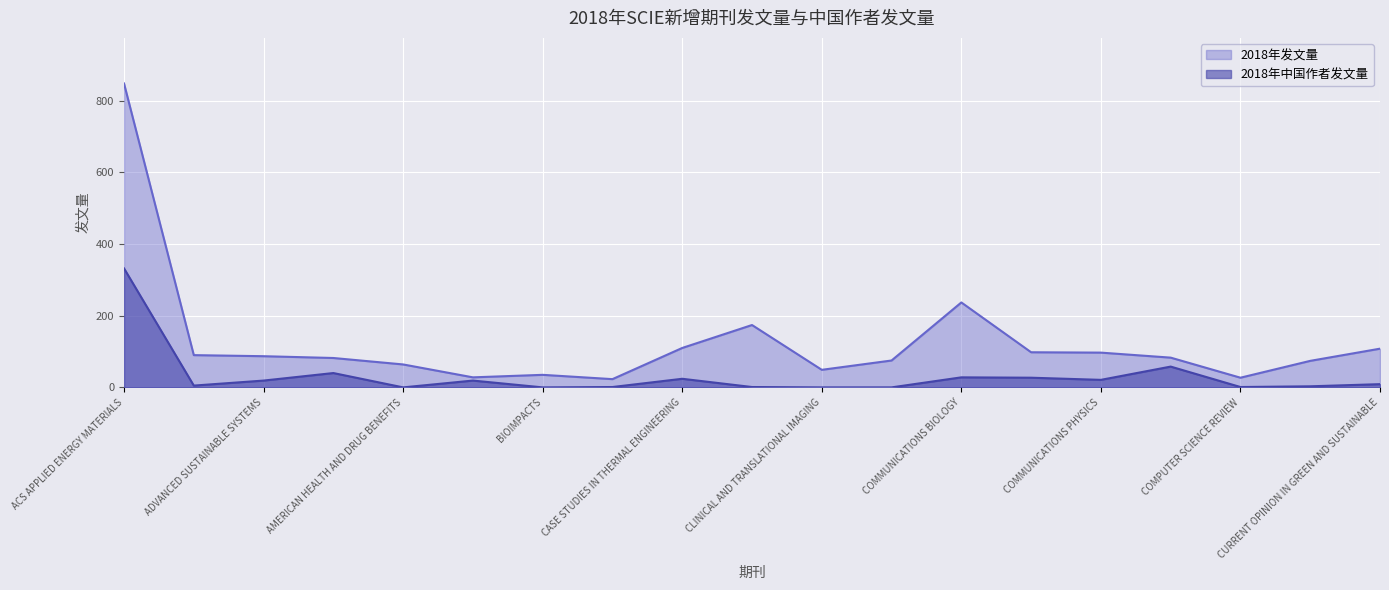

How many data points in 2018年中国作者发文量 are above 9?

9